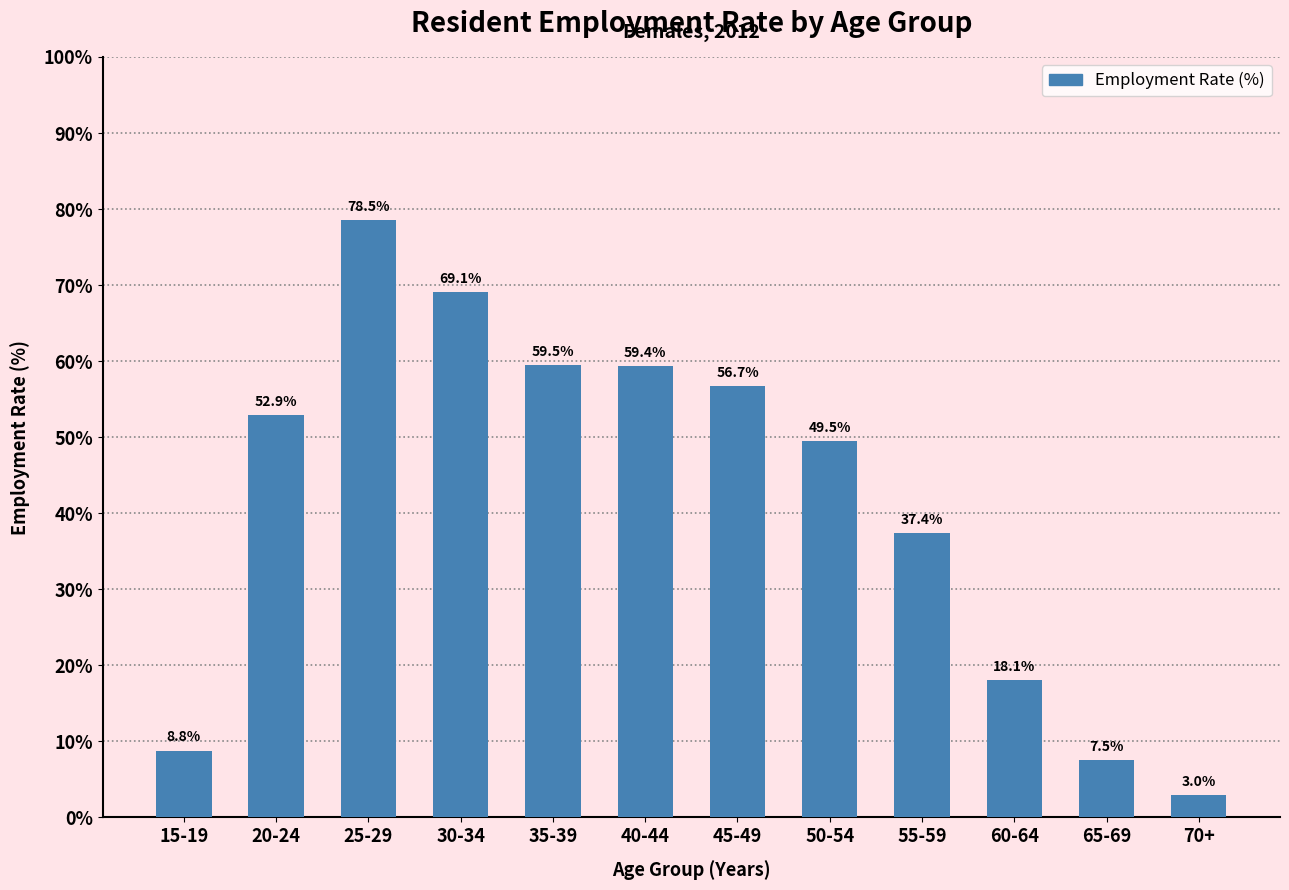

Reading right to left, extract all data points from this chart.

70+=3.0	65-69=7.5	60-64=18.1	55-59=37.4	50-54=49.5	45-49=56.7	40-44=59.4	35-39=59.5	30-34=69.1	25-29=78.5	20-24=52.9	15-19=8.8